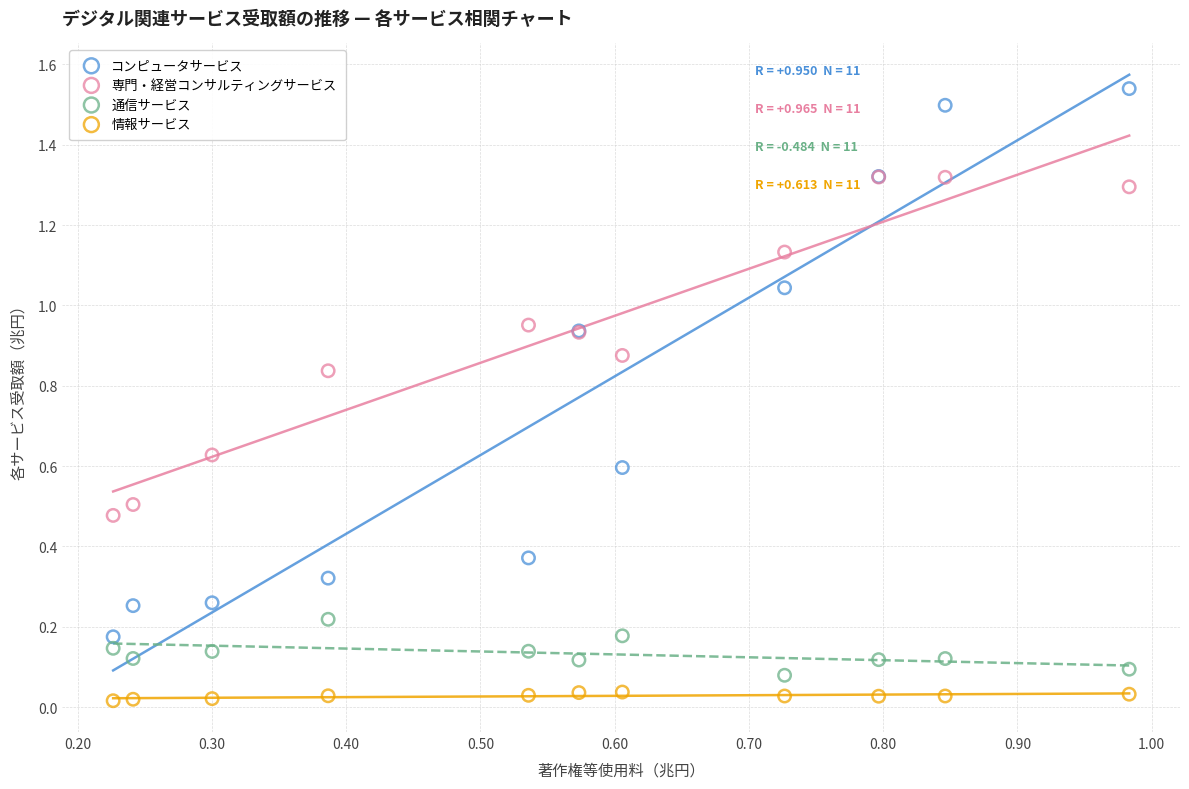

What are all the series names shown in the legend?

コンピュータサービス, 専門・経営コンサルティングサービス, 通信サービス, 情報サービス